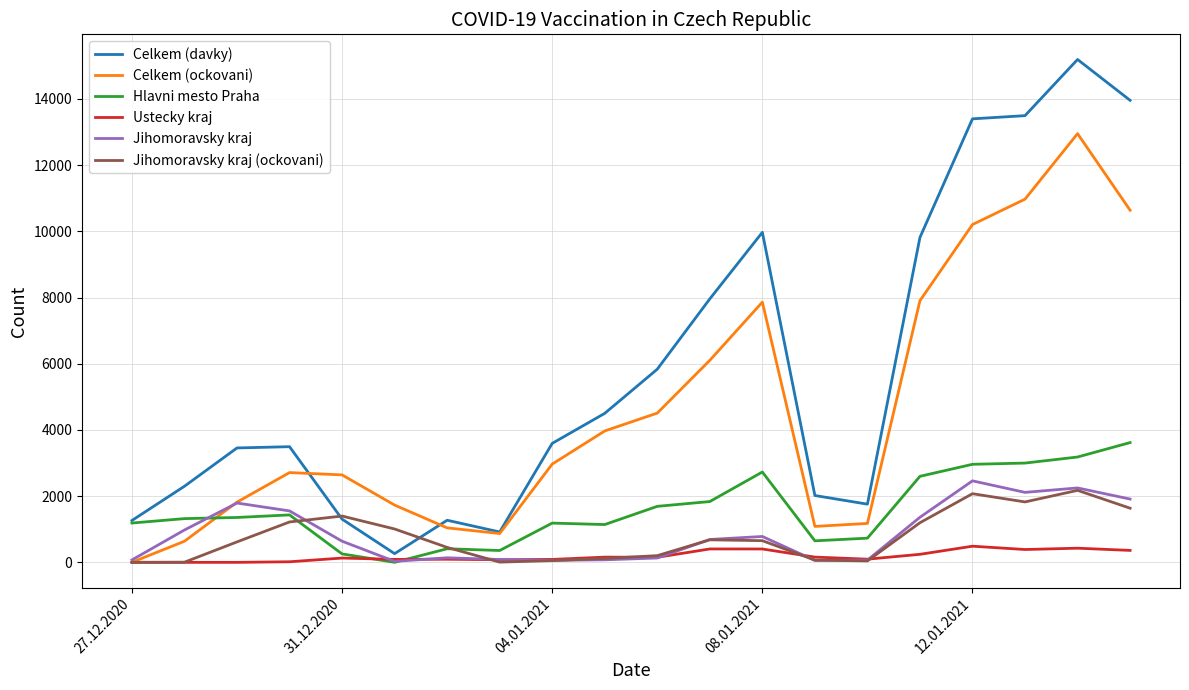

True or false: Ustecky kraj has more than 0 interior local peaks.

True